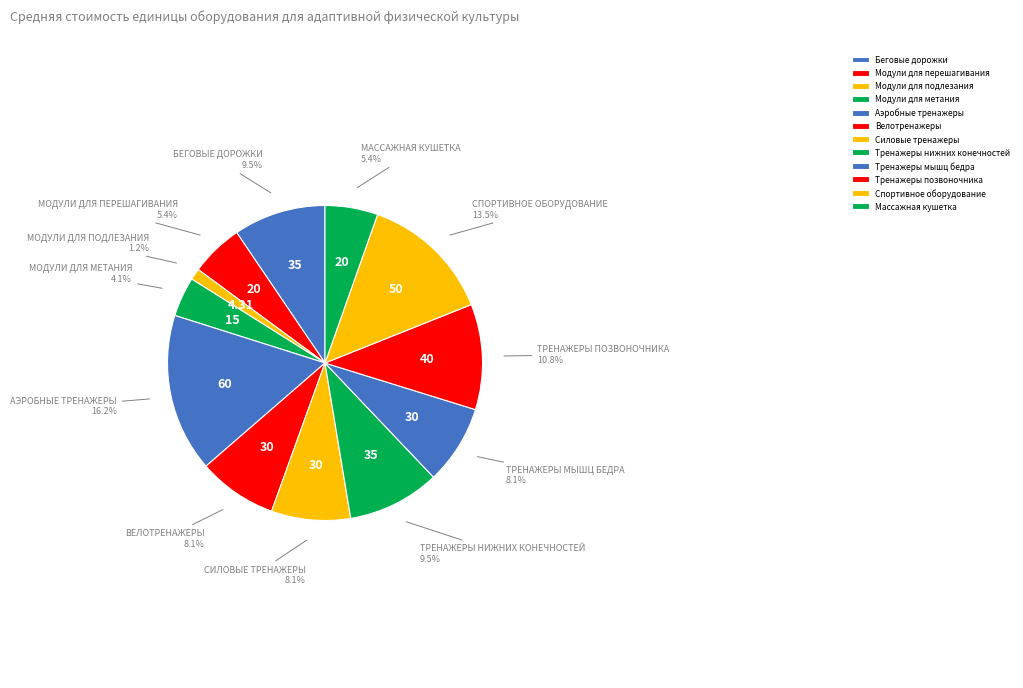

What is the smallest slice in the pie chart?

Модули для подлезания